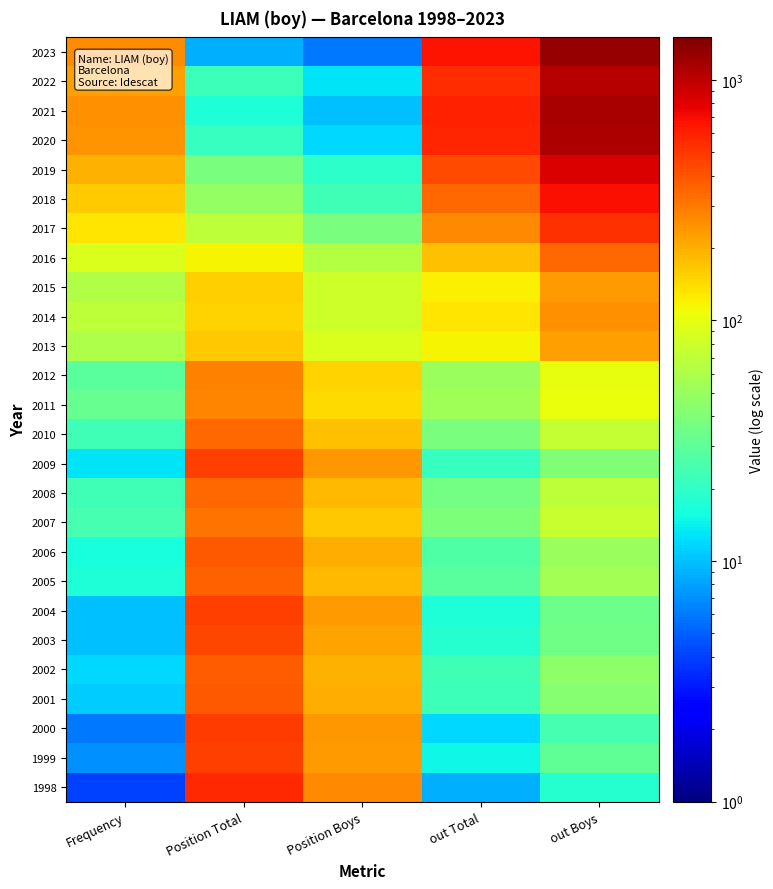

Which has a higher value, Position Boys or out Boys?

out Boys